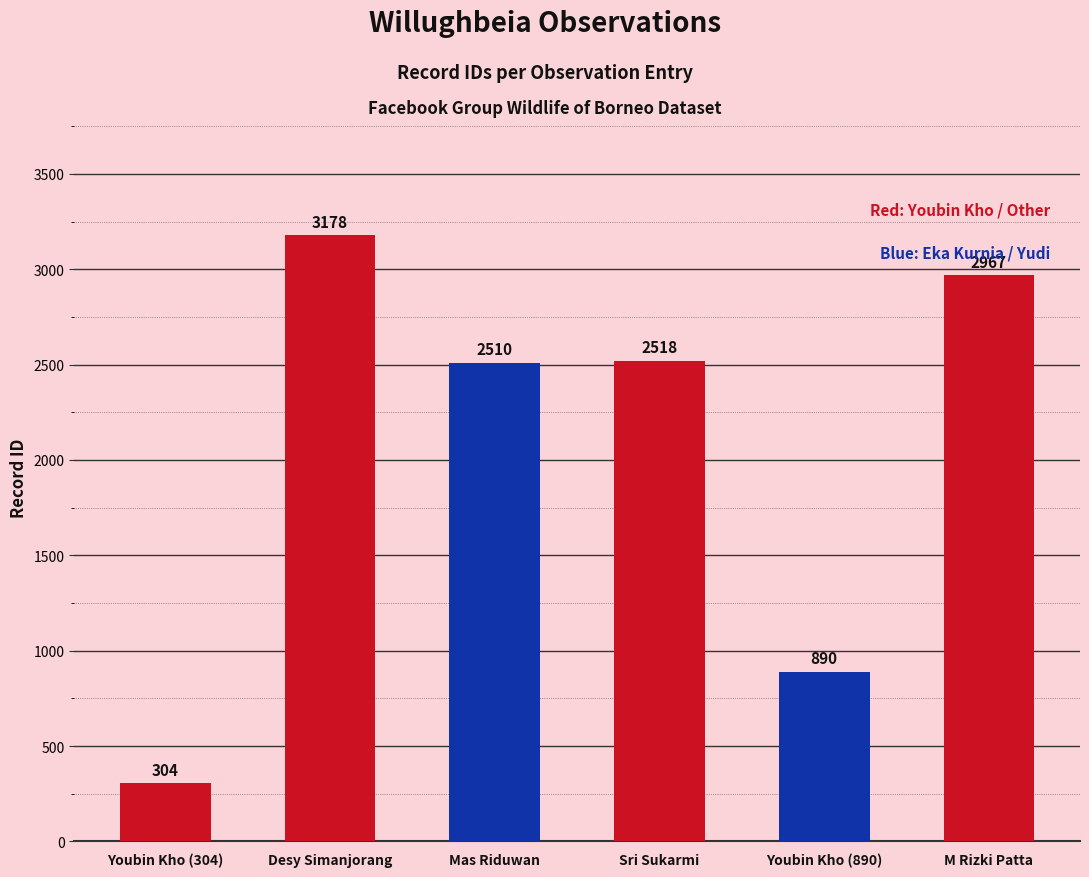

Which label corresponds to the smallest value in the chart?

Youbin Kho (304)